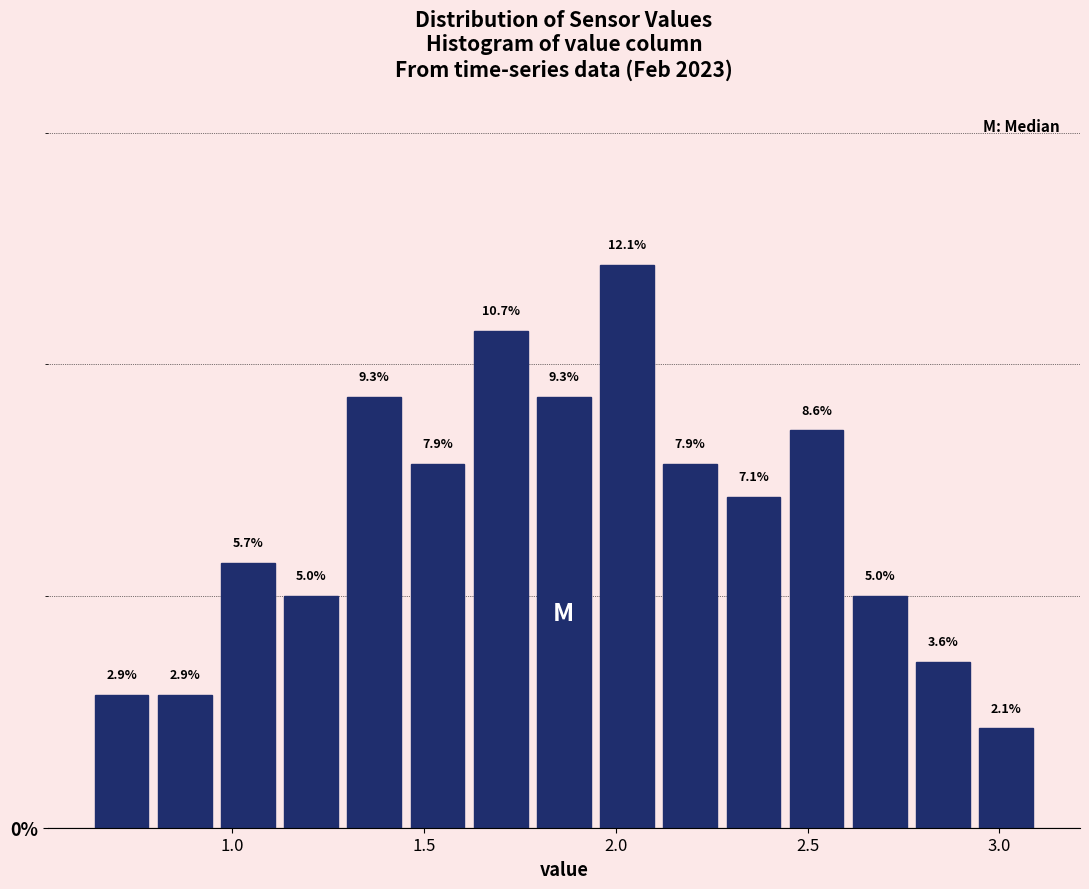

Around what value on the x-axis is the tallest bar? Give the approximate position of its centre, as read against the axis.

2.05